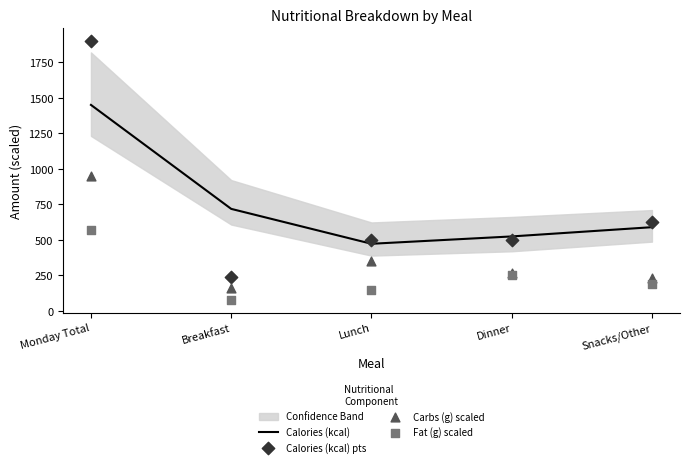

Is the value of Calories (kcal) pts at Dinner greater than the value of Calories (kcal) at Dinner?

No